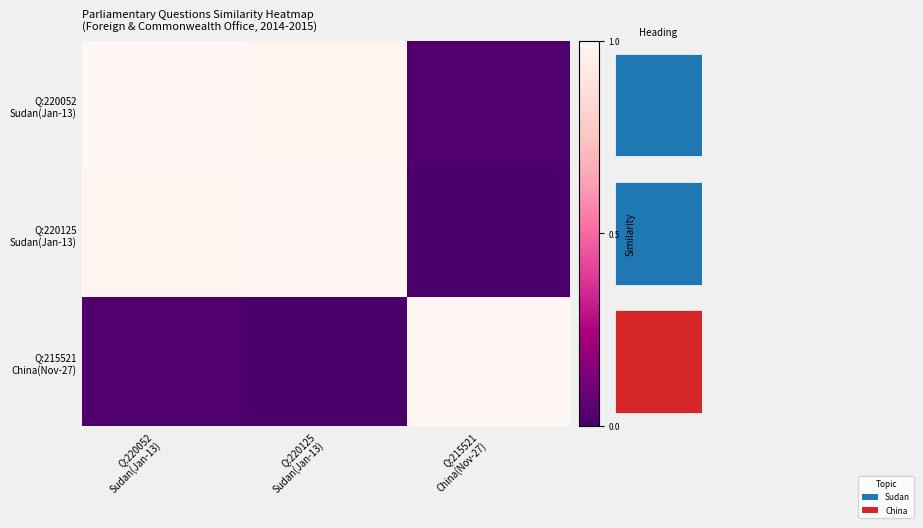

Is the value of Q:220052 Sudan(Jan-13) at Q:220052 Sudan(Jan-13) greater than the value of Q:220125 Sudan(Jan-13) at Q:220125 Sudan(Jan-13)?

No